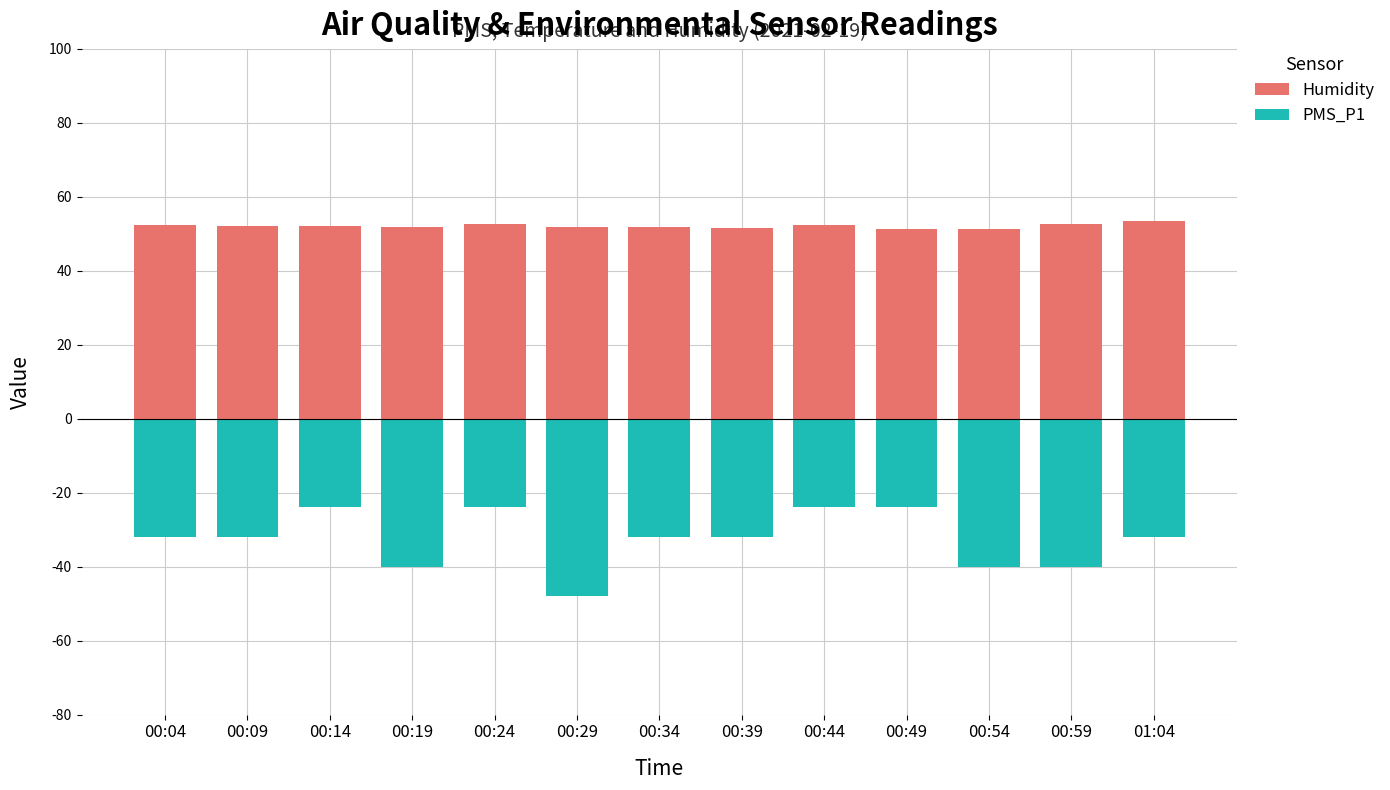

What is the label of the 6th bar from the left?

00:29